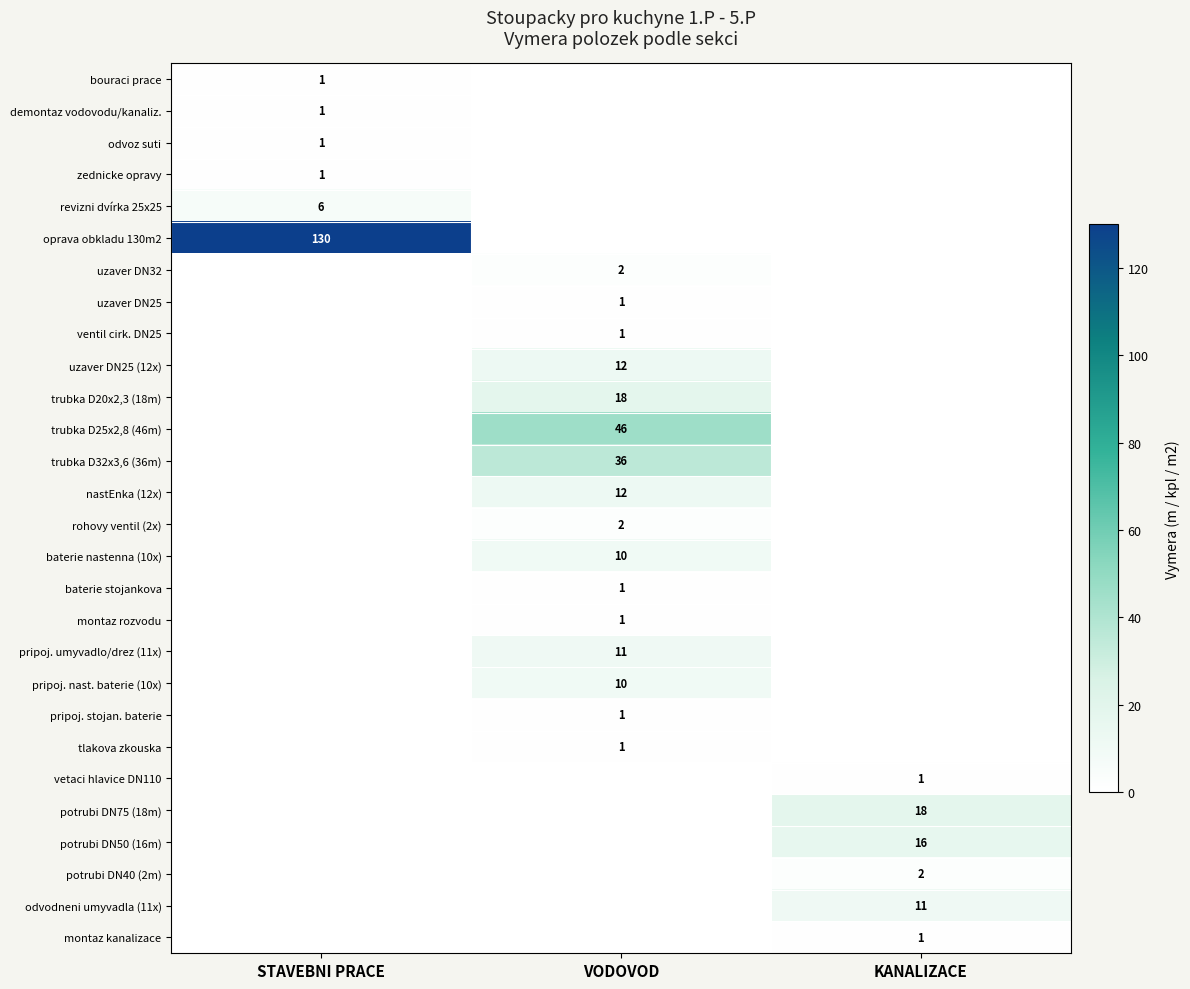

Is it true that potrubi DN40 (2m) equals 1 at KANALIZACE?

False